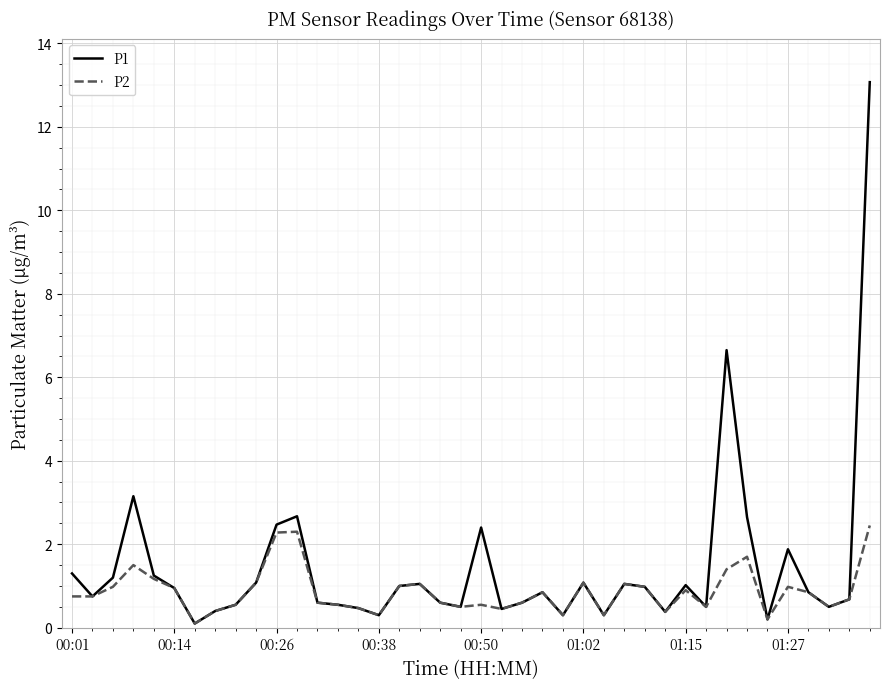

Rank the series by their maximum value, from lowest to highest.

P2, P1